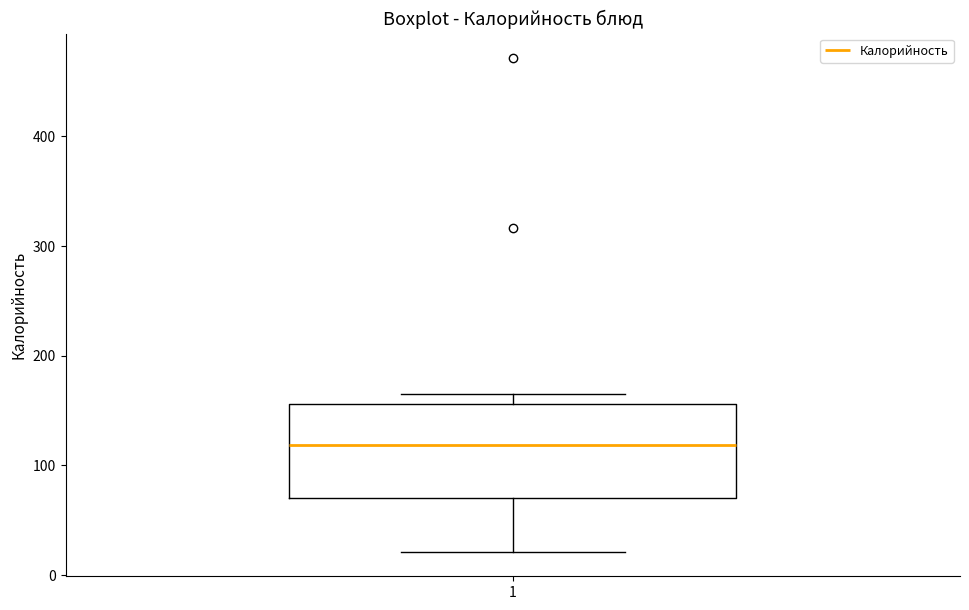

Transcribe this box plot: give where the median line is, the range the box spans, and where the two whiskers end, as read against the y-axis. The values are not printed on the chart, so give them approximately, as read against the axis.

median 120, box 70 to 160, whiskers 20 to 170